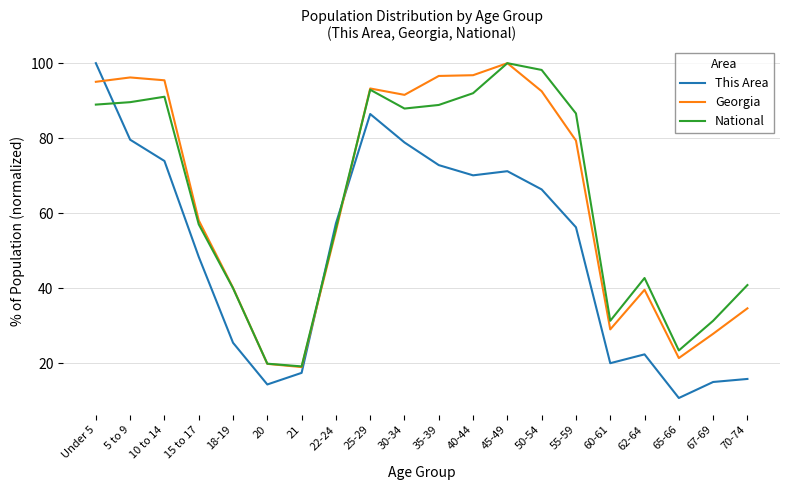

Which series changed the most between 35-39 and 70-74?

Georgia